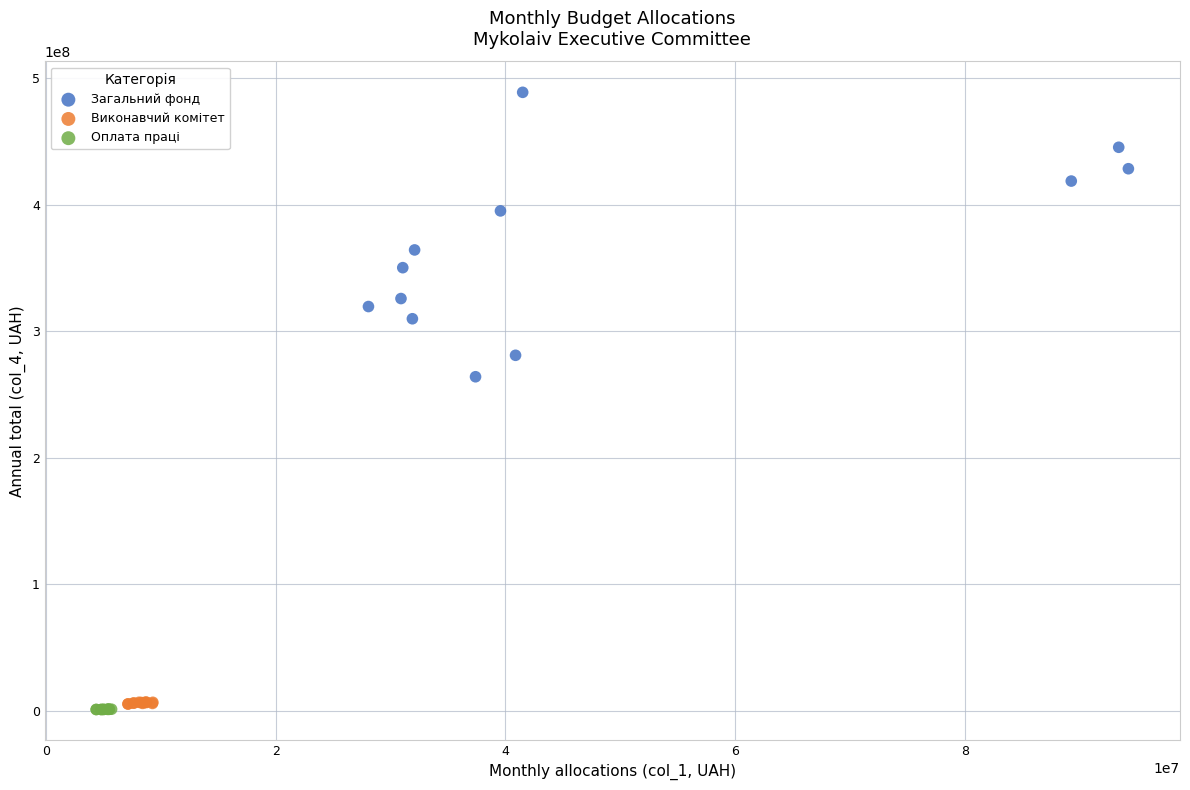

Which series has the largest Y range (max minus min)?

Загальний фонд